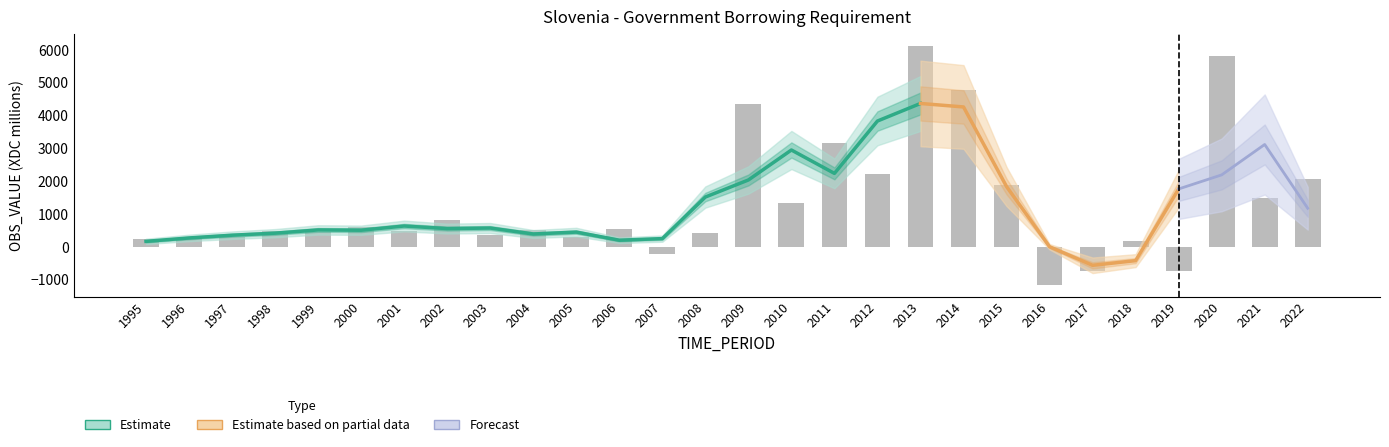

True or false: the data shows 470 at 2001.

True